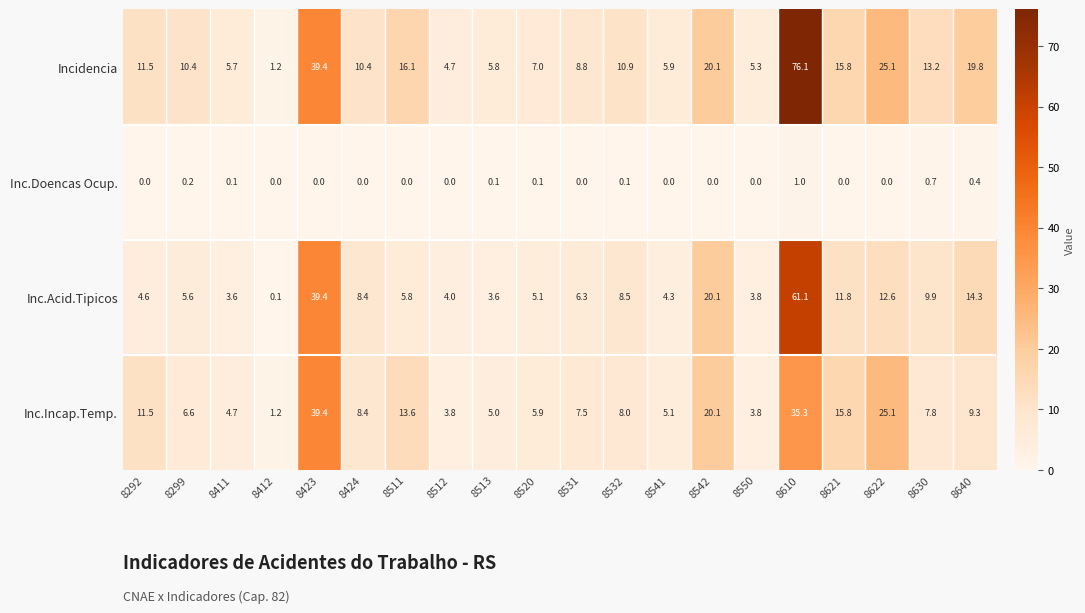

Which series has the largest range (max minus min)?

Incidencia